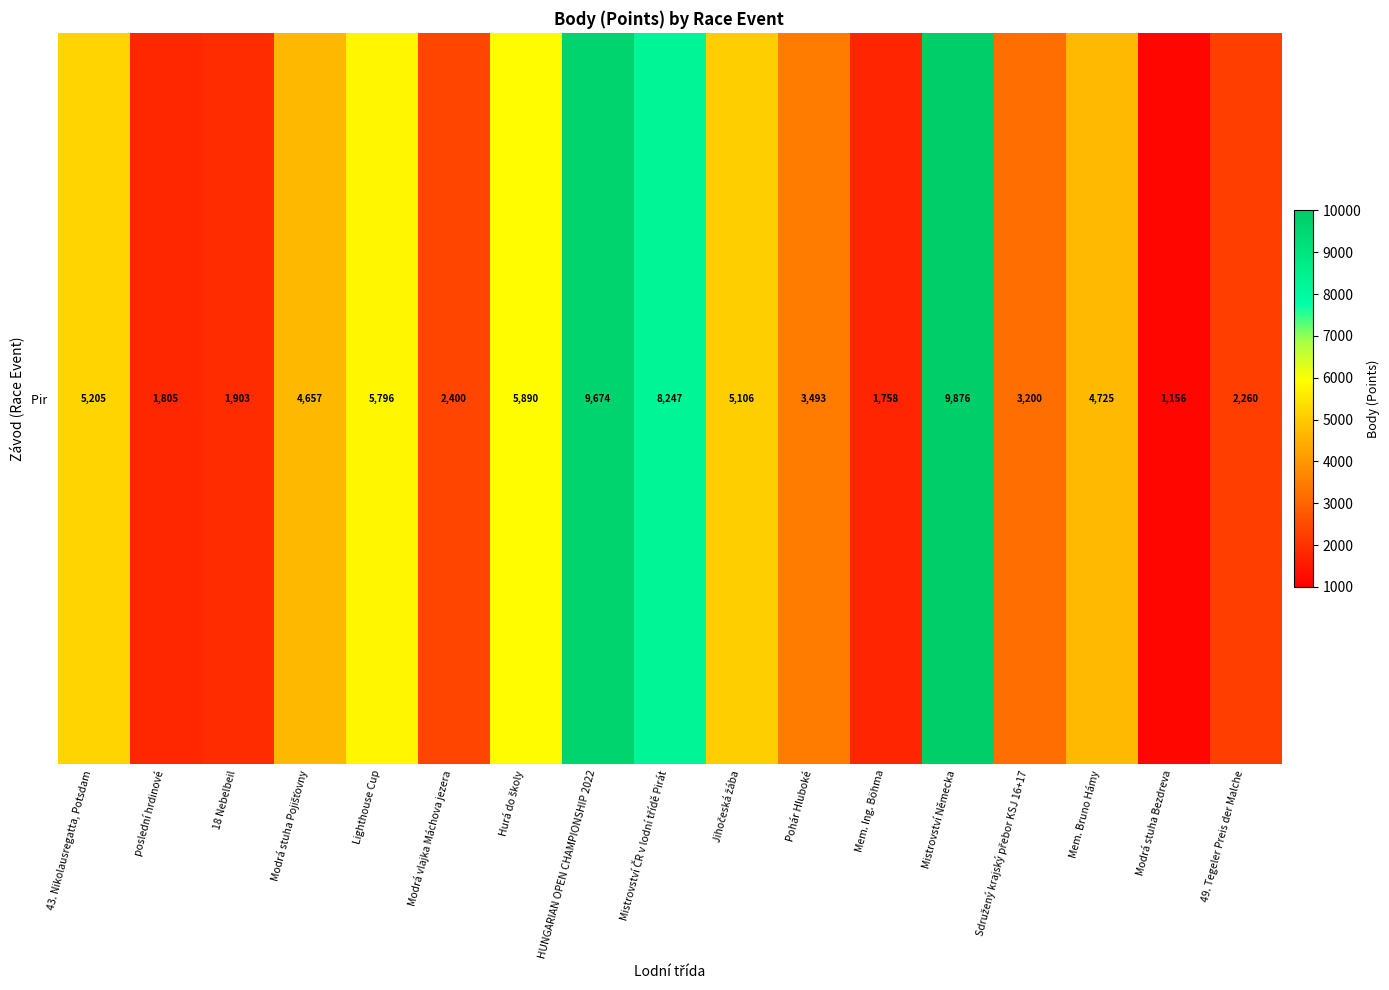

Where does the data first go above 4657?

43. Nikolausregatta, Potsdam